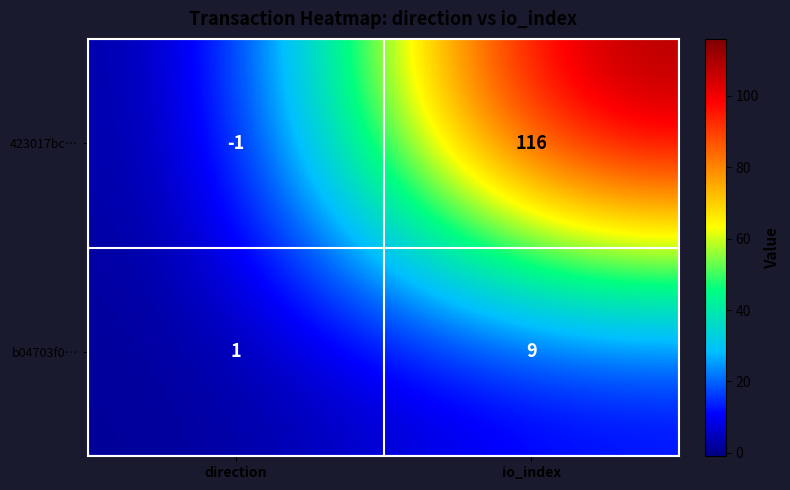

At which label is b04703f0… closest to 5?

direction